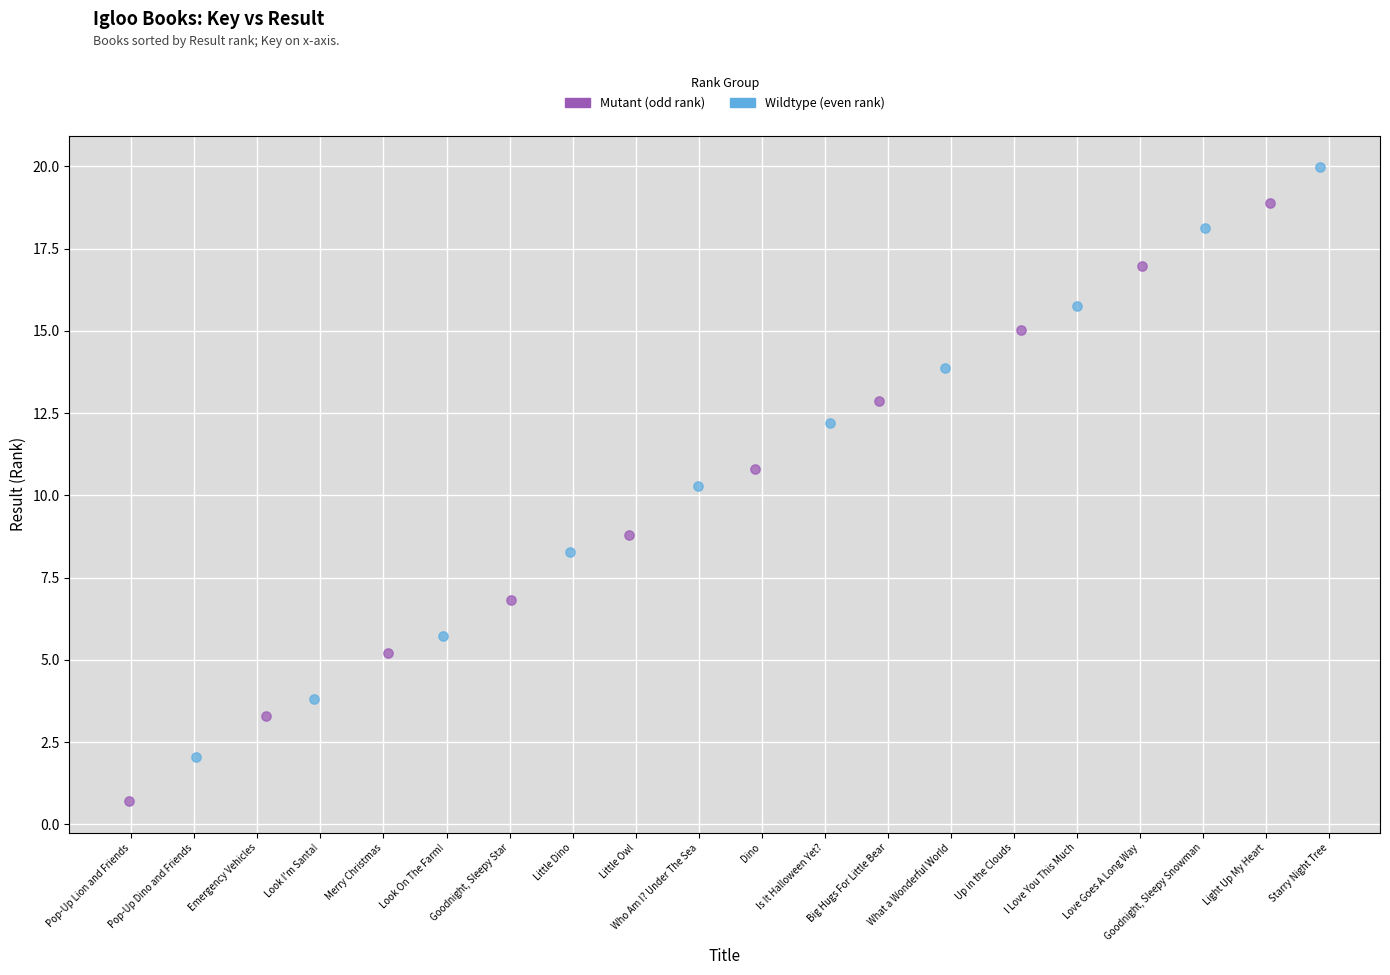

What are all the series names shown in the legend?

Mutant (odd rank), Wildtype (even rank)